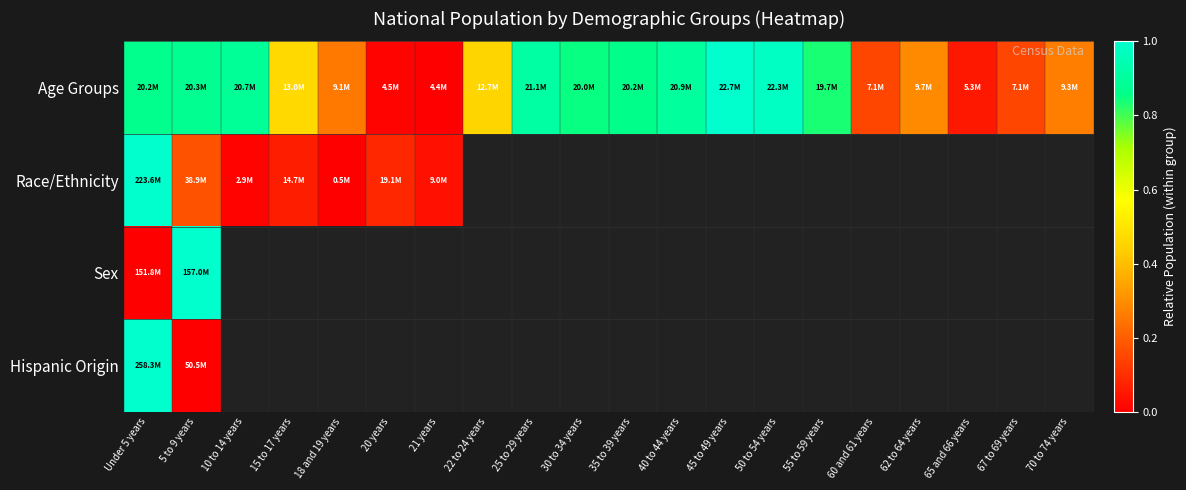

Is the value of Hispanic Origin at Under 5 years greater than the value of Race/Ethnicity at 20 years?

Yes